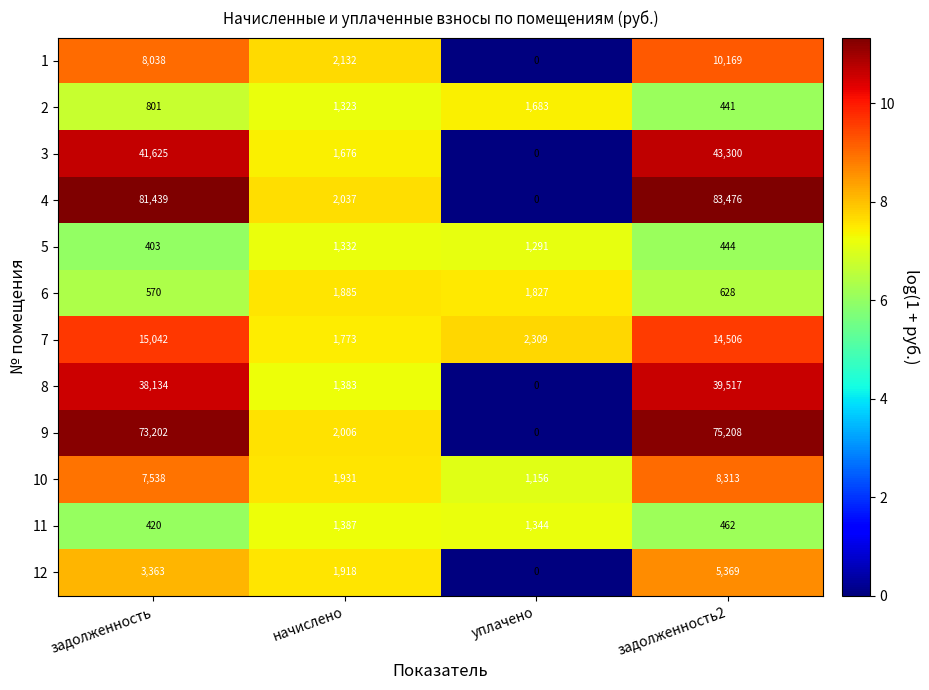

Rank the series by their maximum value, from highest to lowest.

4, 9, 3, 8, 7, 1, 10, 12, 6, 2, 11, 5